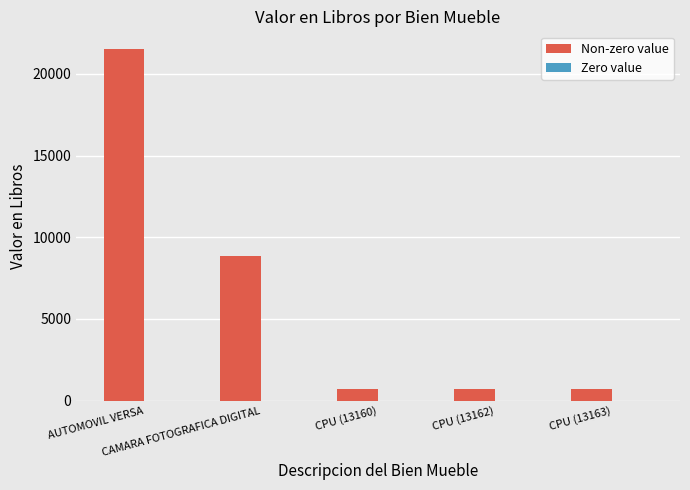

Are the bars grouped side by side (vs. stacked)?

No